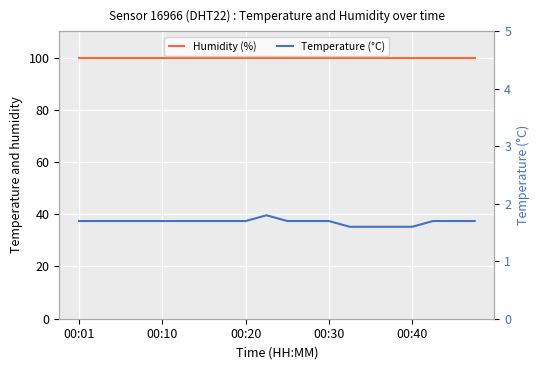

In Temperature (°C), how many points are higher than both neighbors (excluding endpoints)?

1